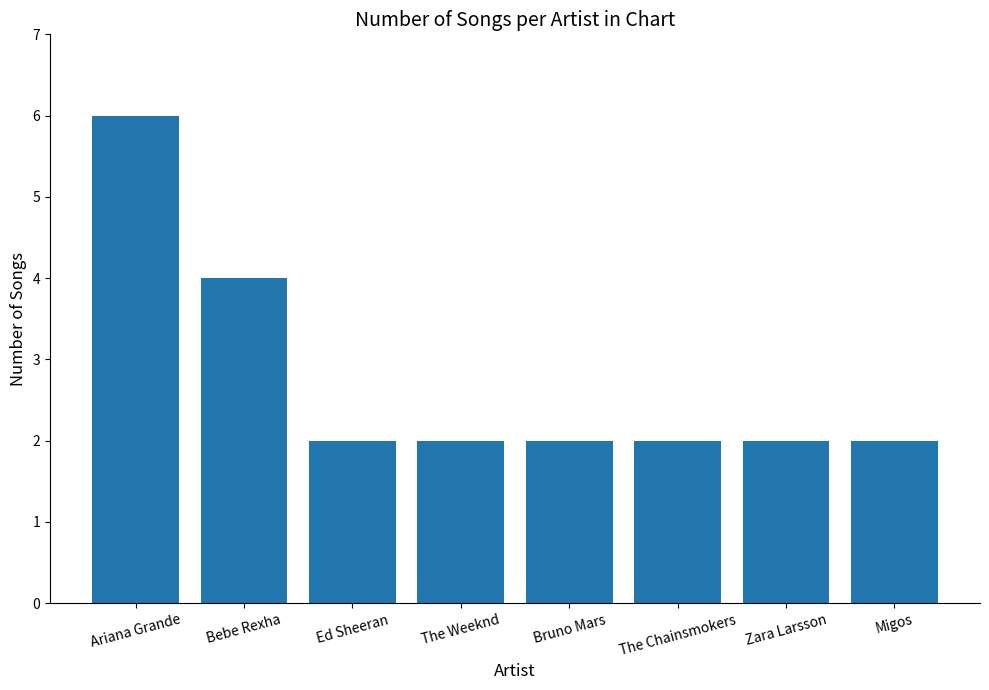

Reading left to right, what are all the values shown in this chart?

Ariana Grande=6	Bebe Rexha=4	Ed Sheeran=2	The Weeknd=2	Bruno Mars=2	The Chainsmokers=2	Zara Larsson=2	Migos=2